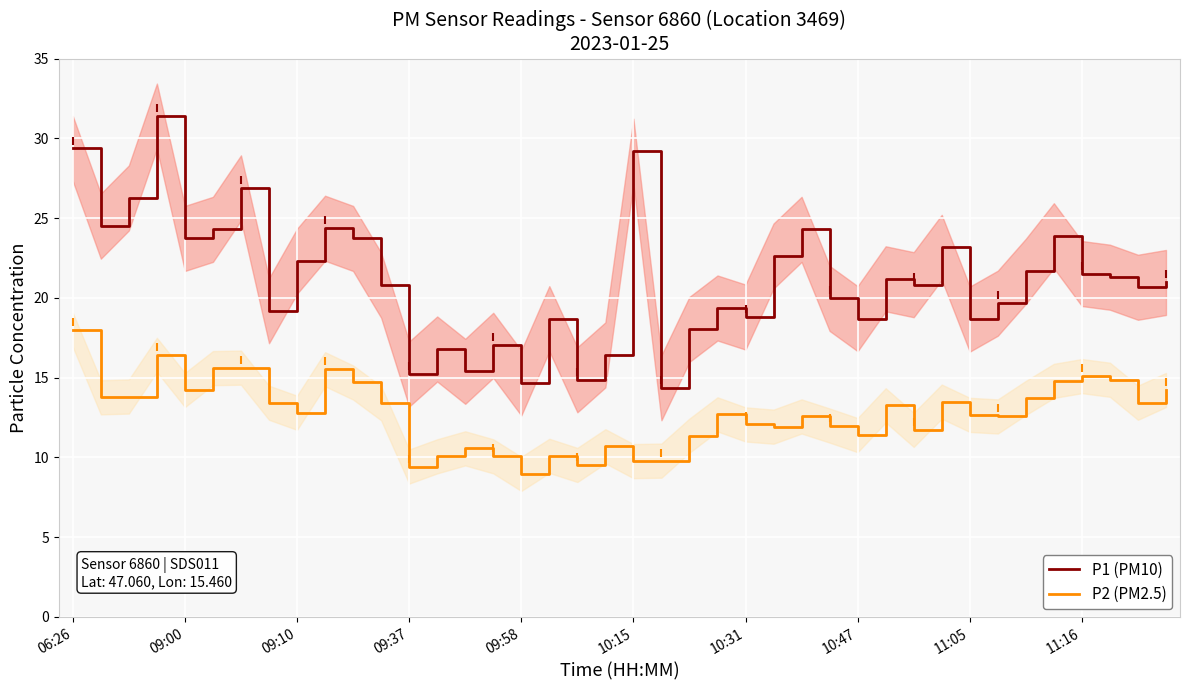

What is the average value of the P2 (PM2.5) series?

12.8